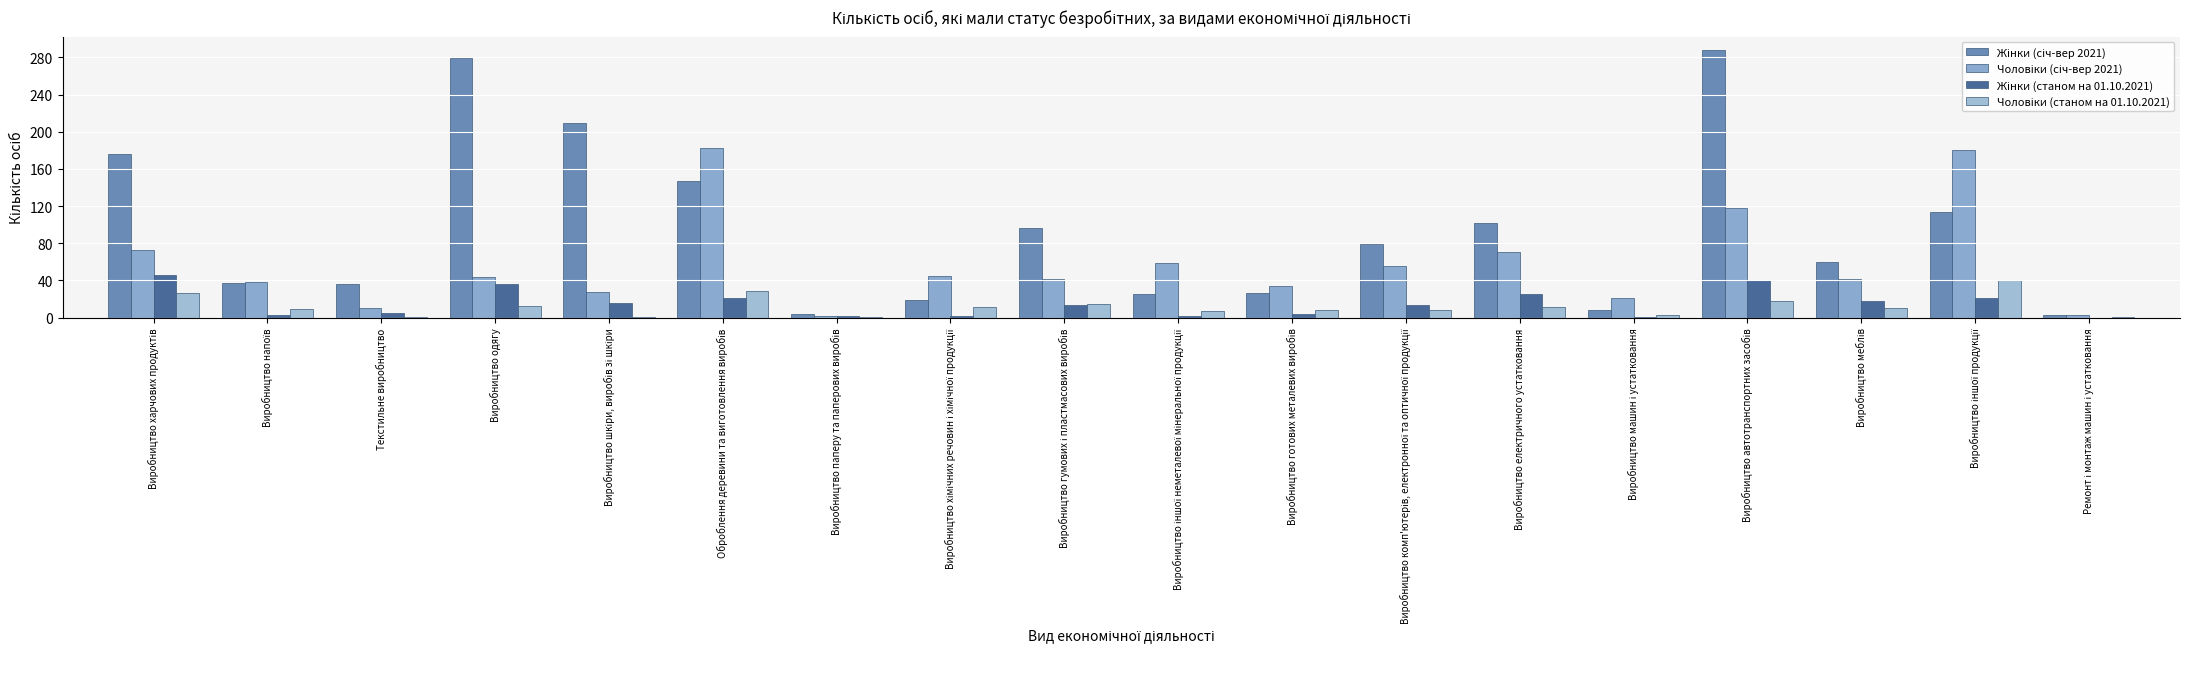

What is the label of the 13th bar from the left?

Виробництво електричного устатковання